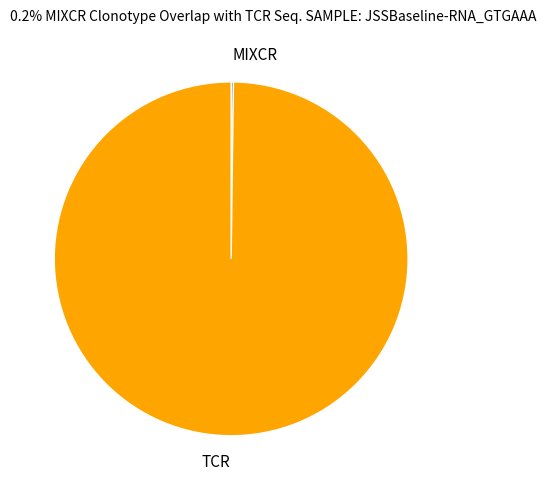

Which slice represents more than half of the pie?

TCR